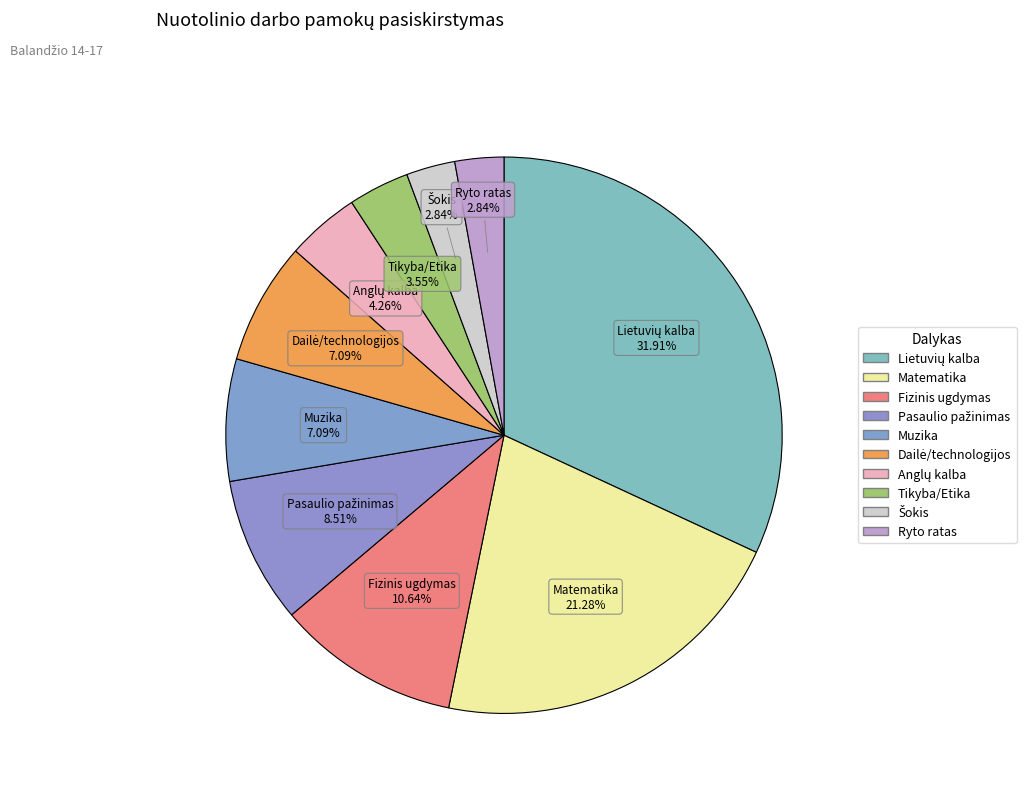

Do Muzika and Tikyba/Etika together represent more than half of the pie?

No